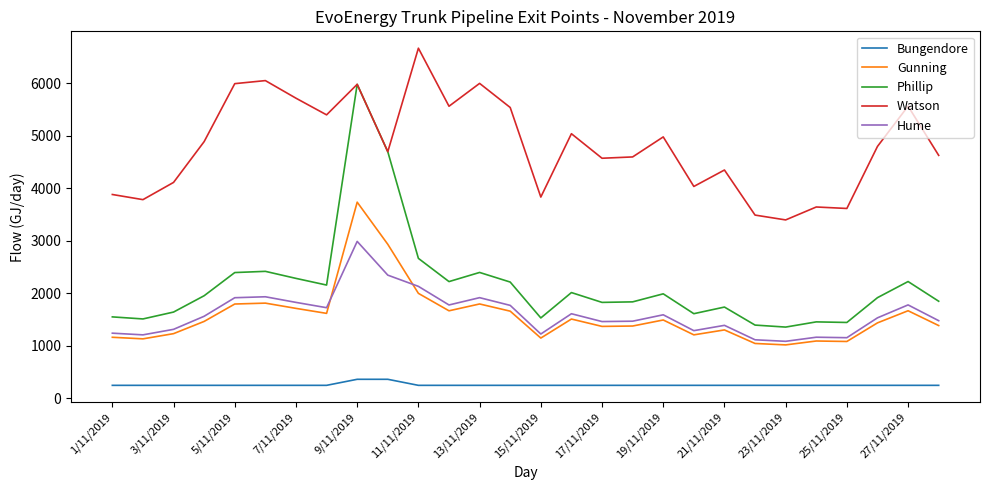

What is the greatest value displayed?

6668